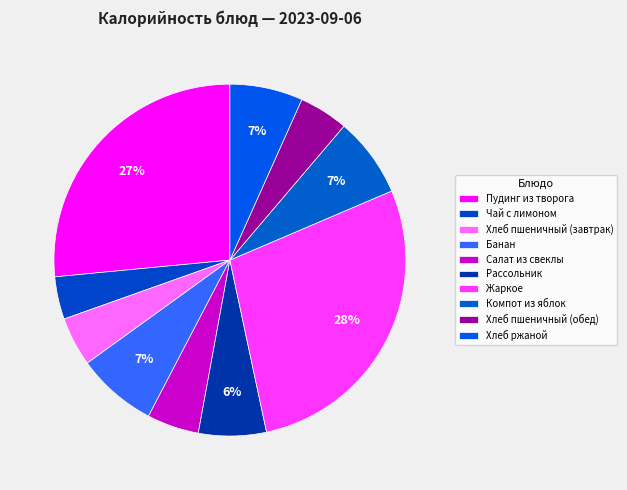

How many segments does this pie chart have?

10